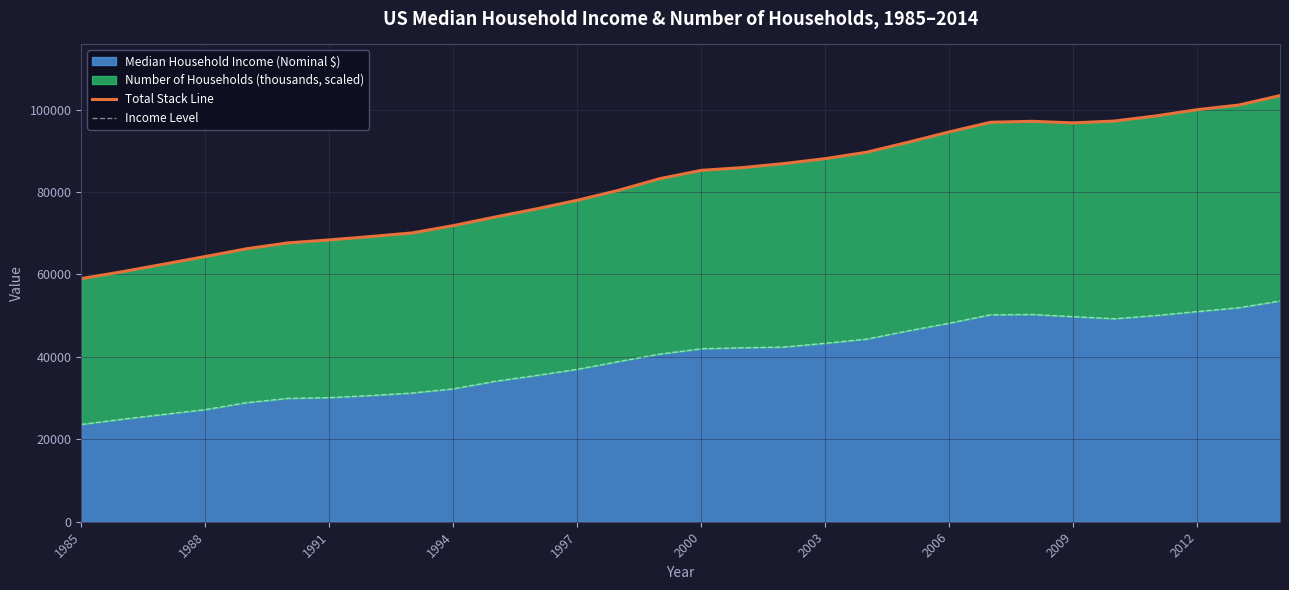

True or false: Total Stack Line and Income Level cross at least once.

False